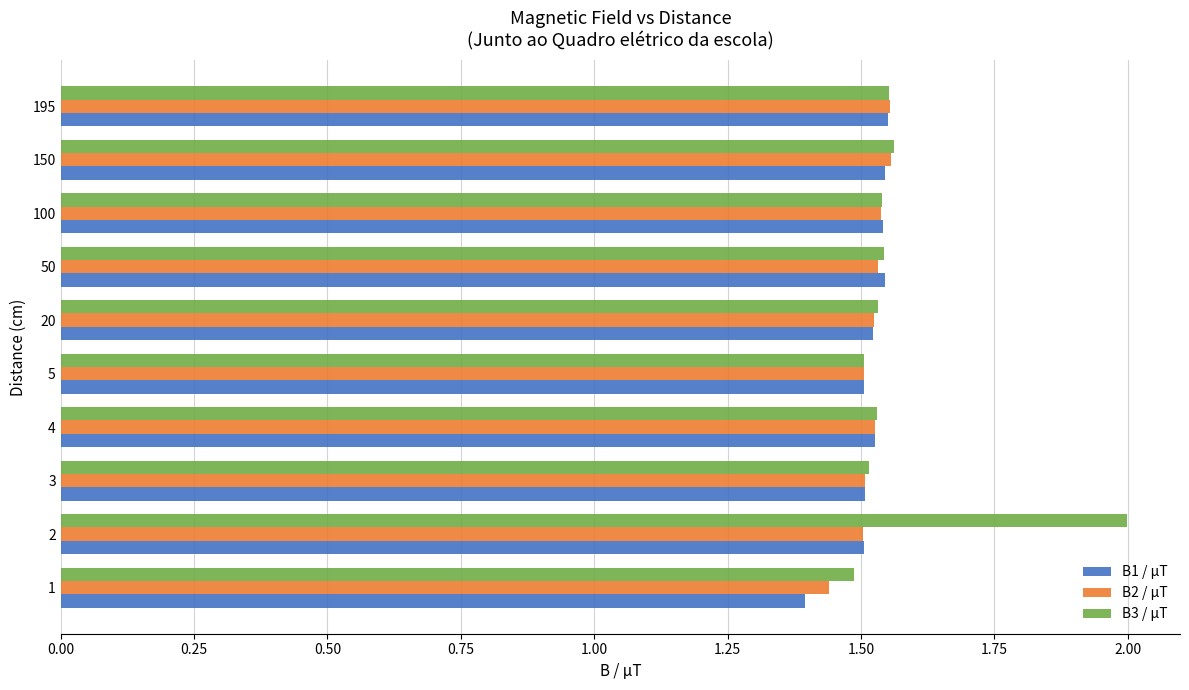

The B3 / µT series shows 0.6 at 3. True or false?

False